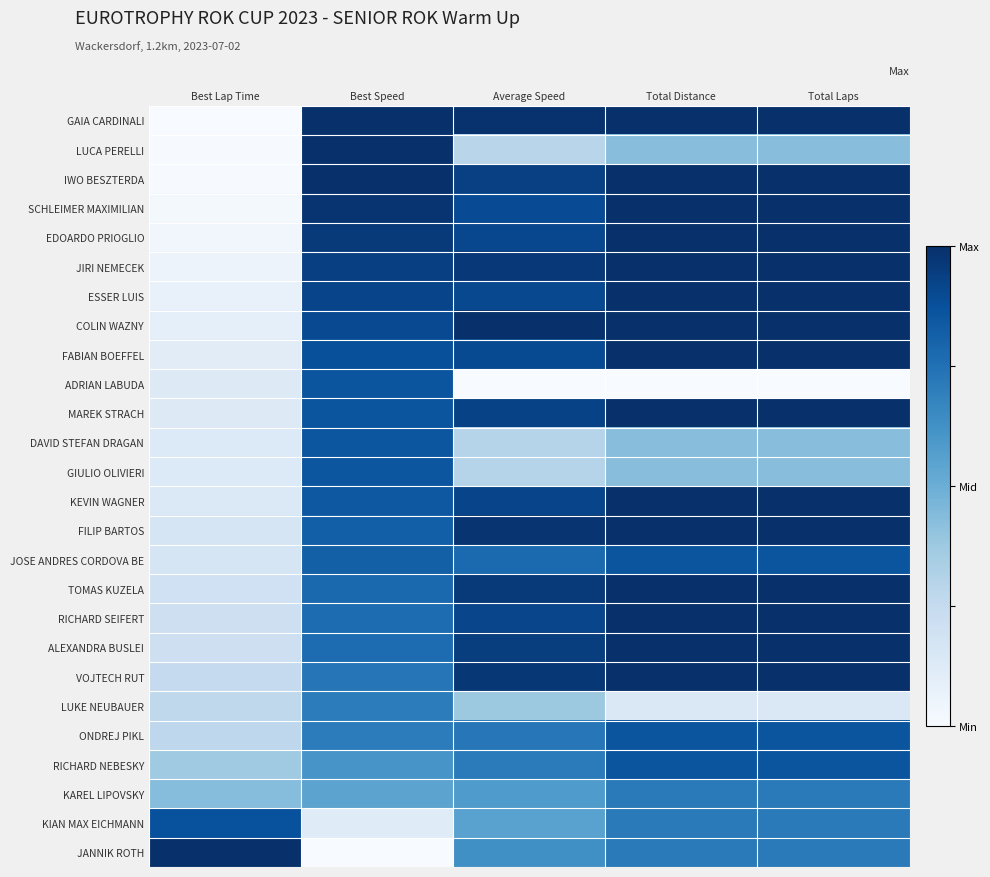

Which has a higher value, Best Speed or Total Laps?

Best Speed